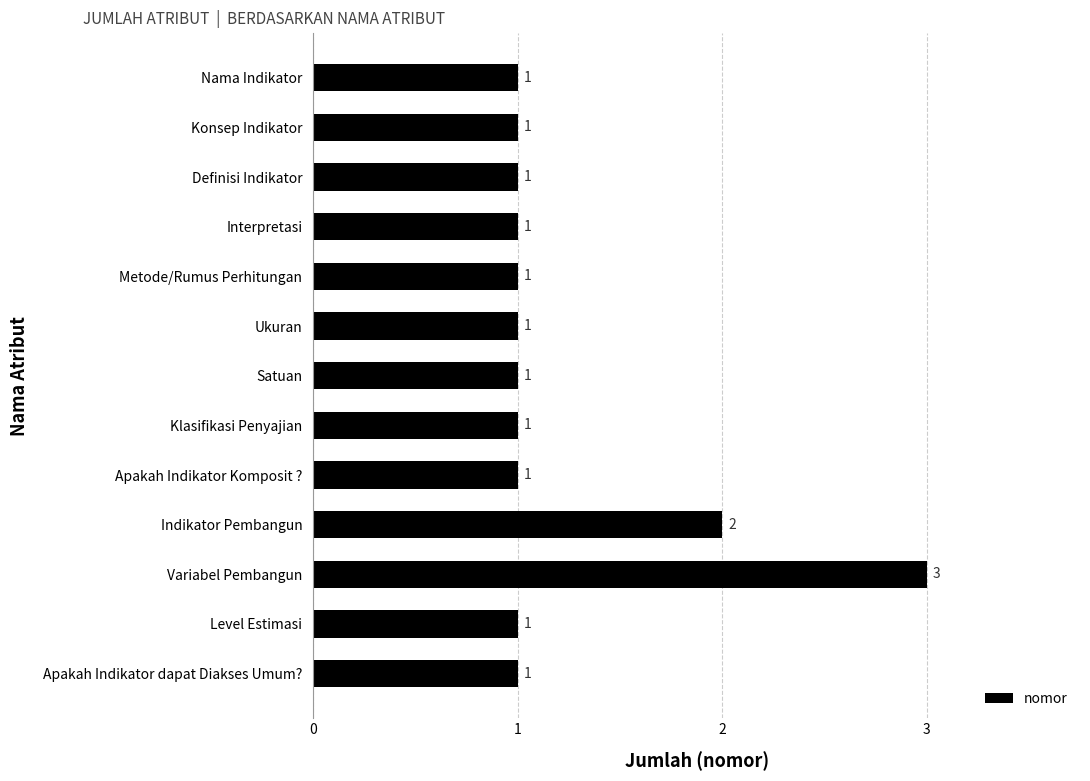

How many data points does each series have?

13